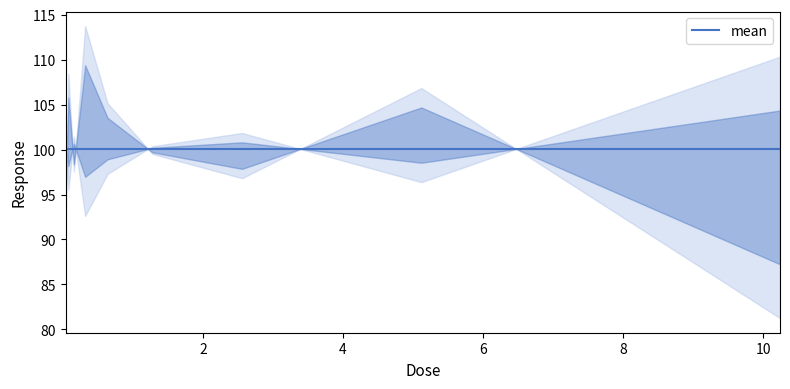

How many points are higher than both their immediate neighbors (excluding endpoints)?

3